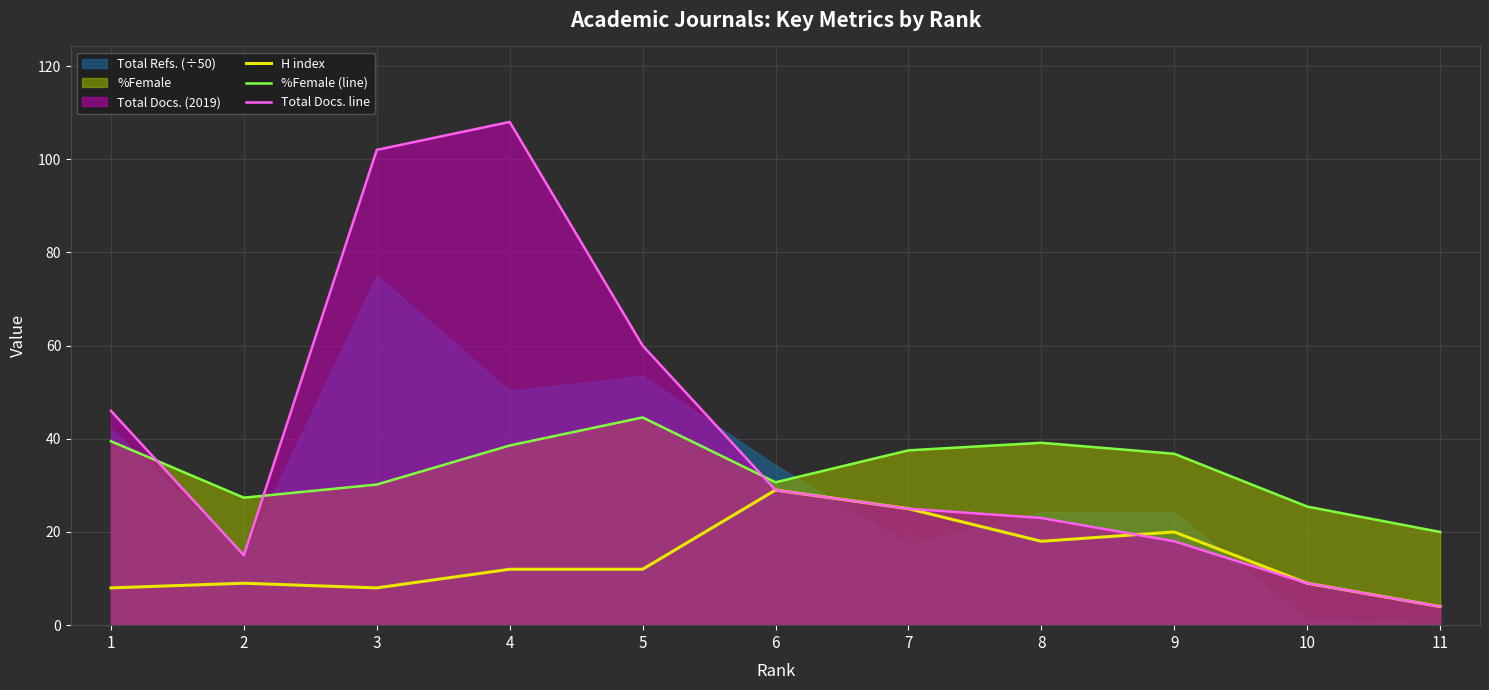

Where is Total Docs. line nearest to the value 56?

5